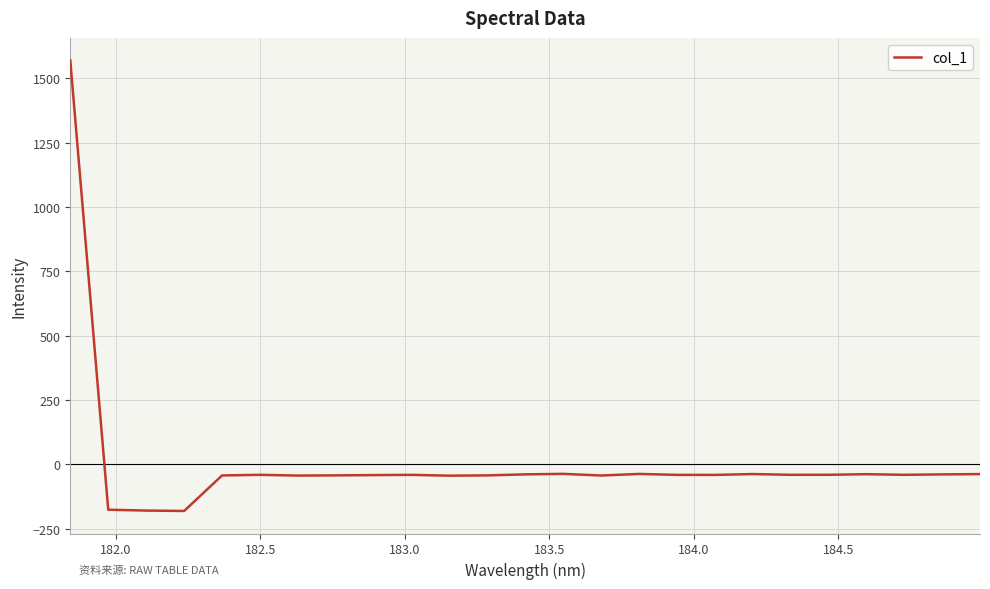

What is the maximum value shown in the chart?

1569.7